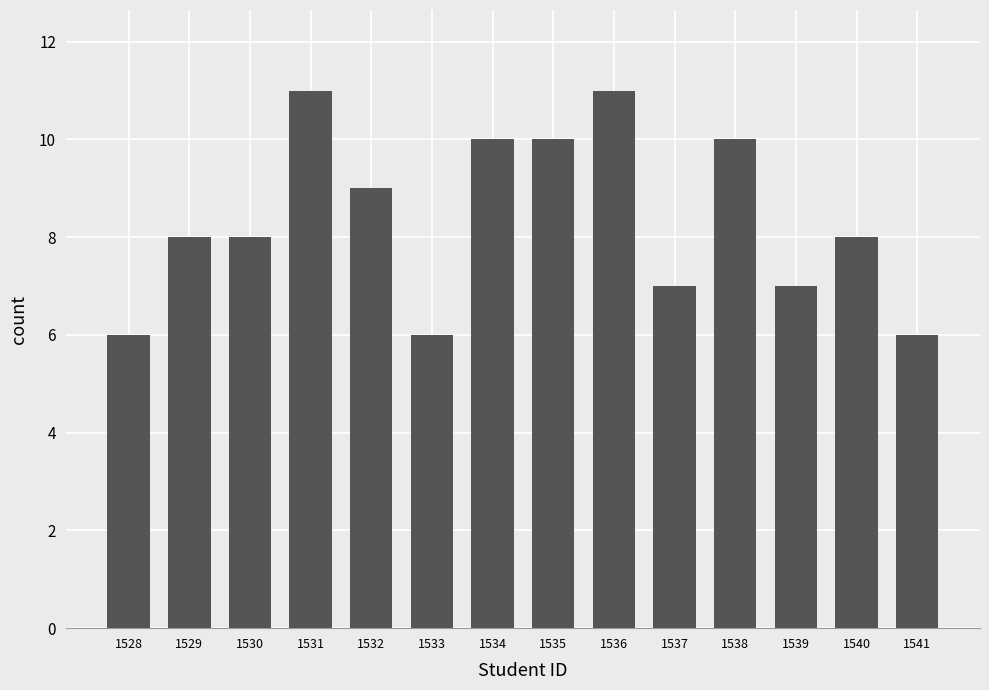

Reading left to right, transcribe all the data shown in this chart.

1528=6	1529=8	1530=8	1531=11	1532=9	1533=6	1534=10	1535=10	1536=11	1537=7	1538=10	1539=7	1540=8	1541=6